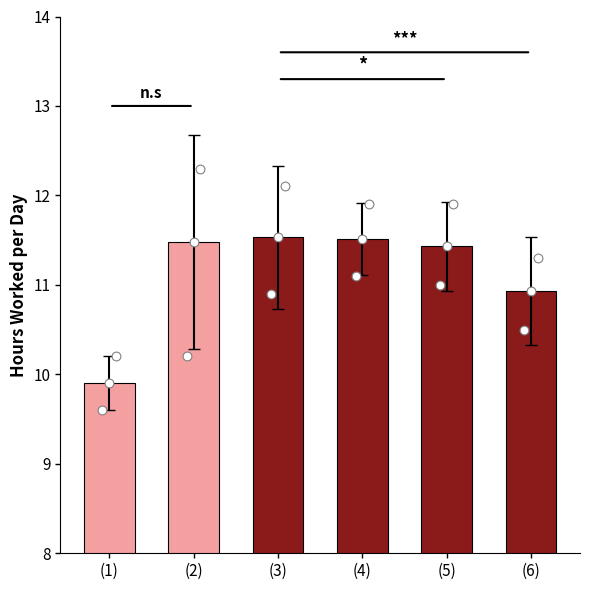

What is the ratio of the value at (3) to the value at (1)?

1.2